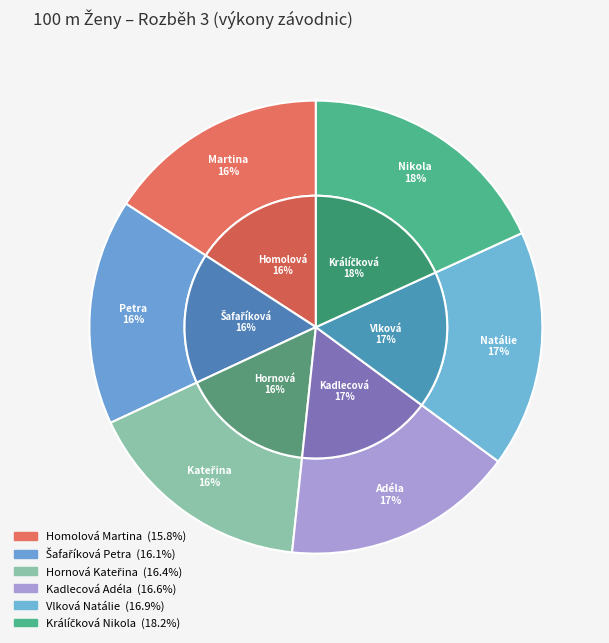

What is the smallest slice in the pie chart?

Homolová Martina